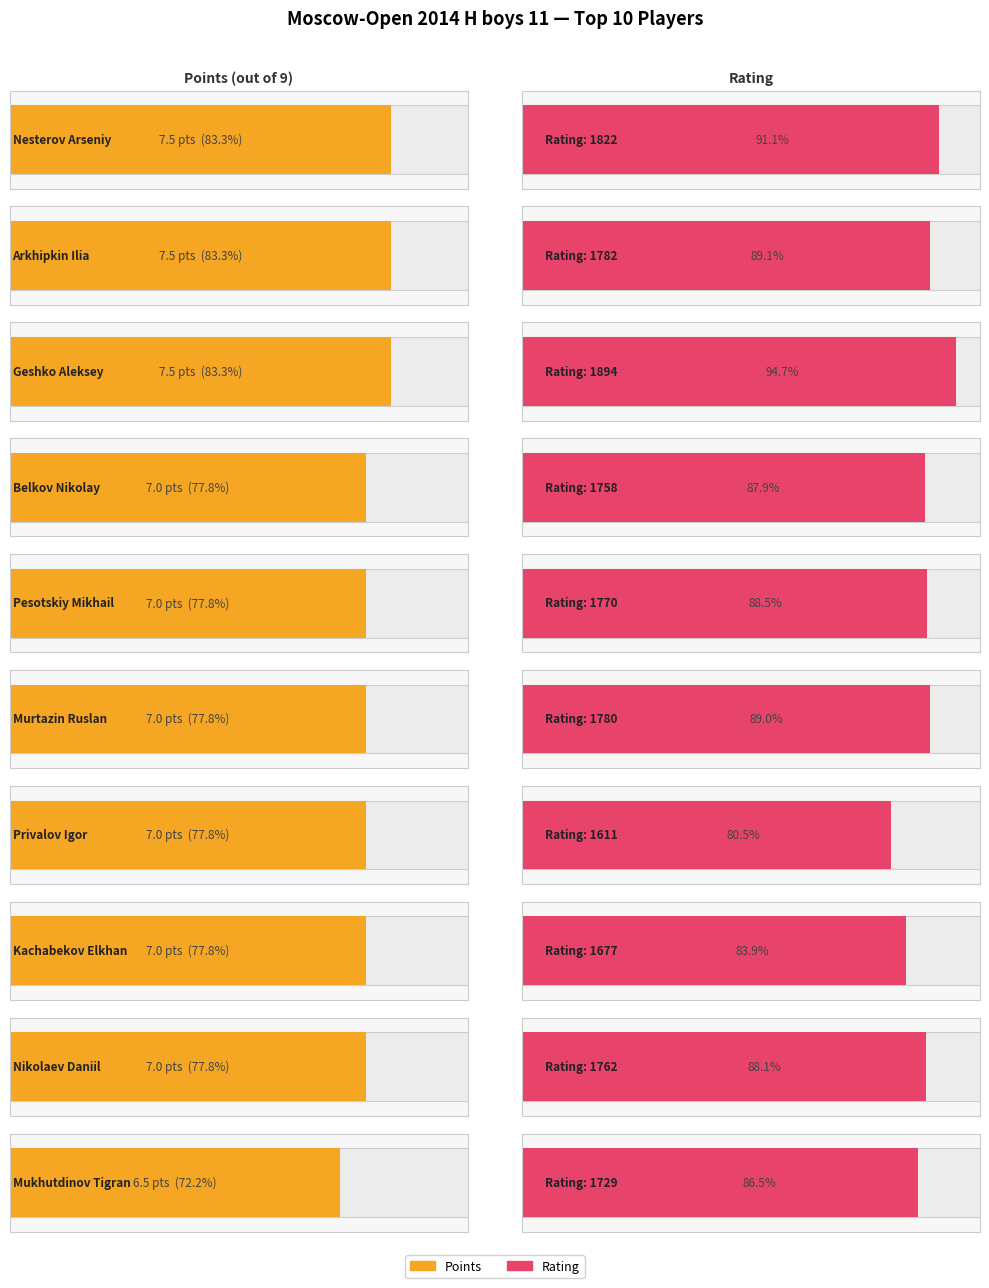

True or false: Rating has a value of 1762.0 at Nikolaev Daniil.

True